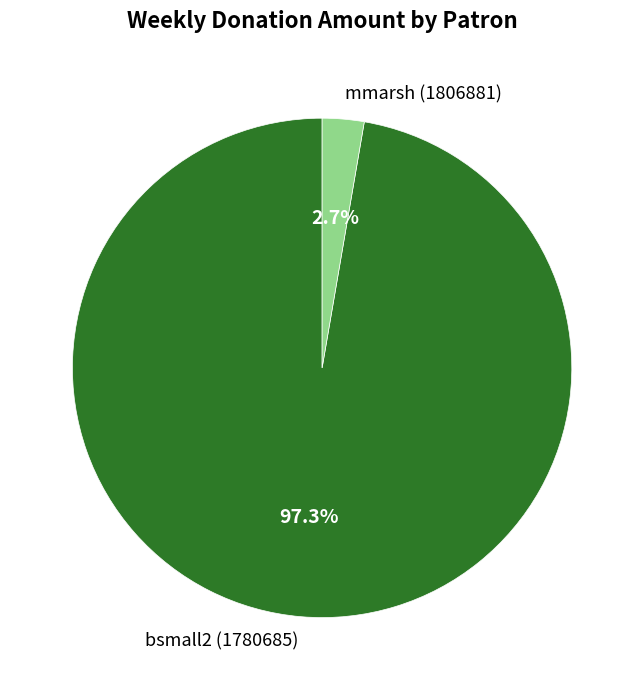

Is there a majority slice in this chart?

Yes